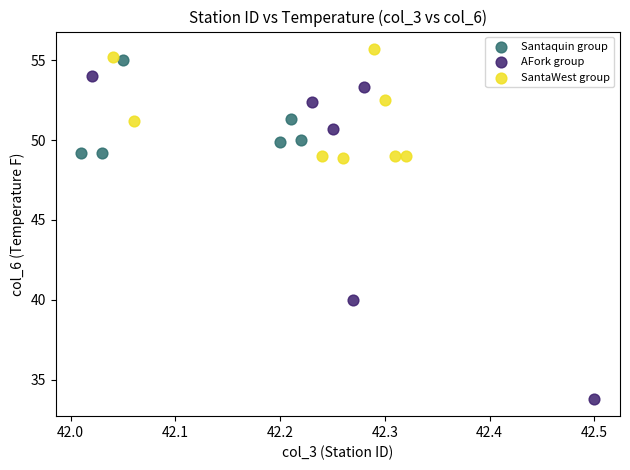

Which series reaches the minimum Y coordinate?

AFork group